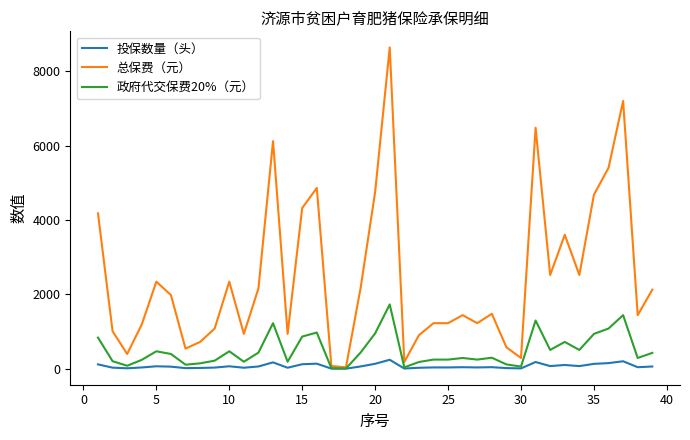

Rank the series by their maximum value, from highest to lowest.

总保费（元）, 政府代交保费20%（元）, 投保数量（头）